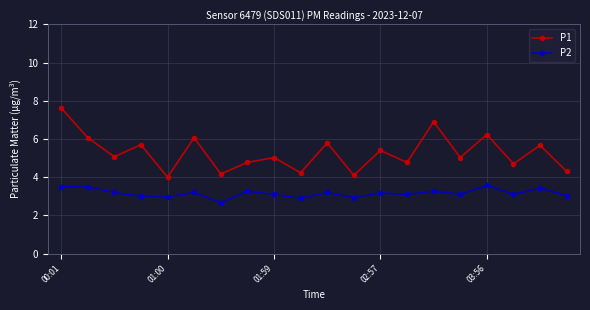

What is the sum of all P1 values?

105.6